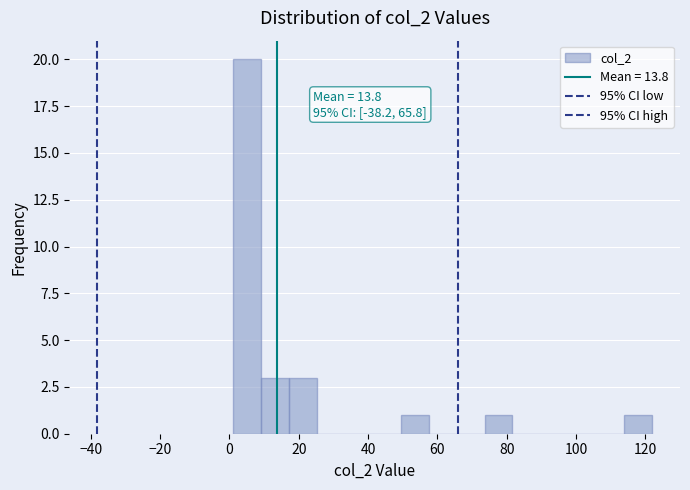

Which range on the x-axis has the tallest bar?

2 to 10